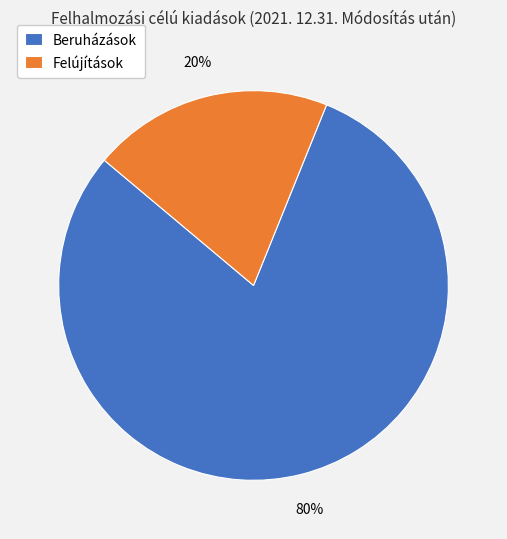

How many slices are in this pie chart?

2